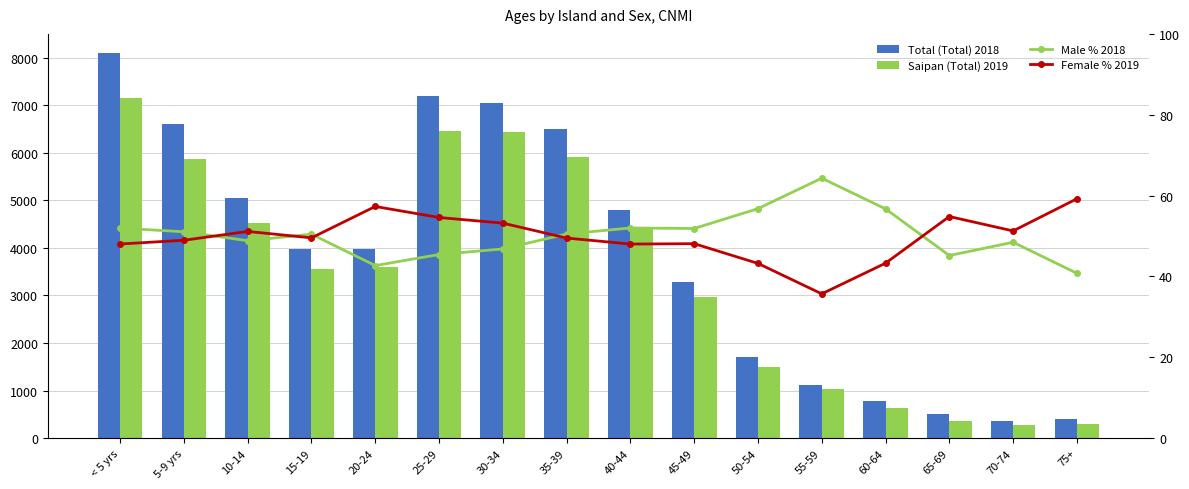

At which category is the sum across all series the highest?

< 5 yrs